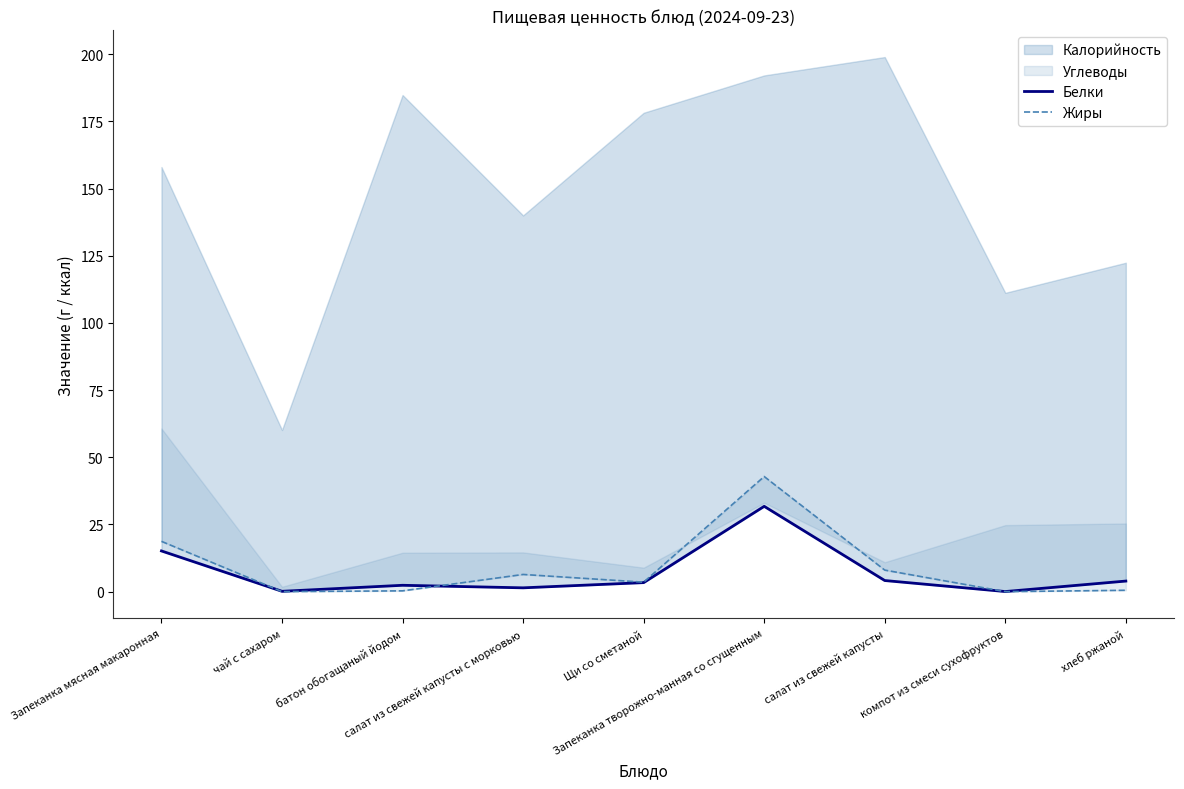

How many interior local valleys does the Белки series have?

3